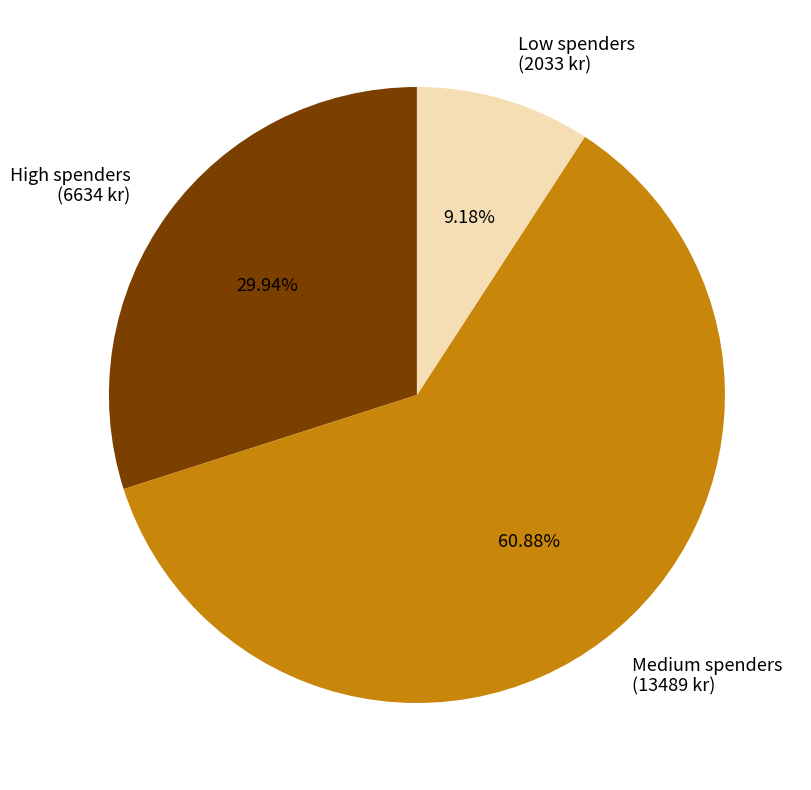

Between High spenders and Low spenders, which is larger?

High spenders